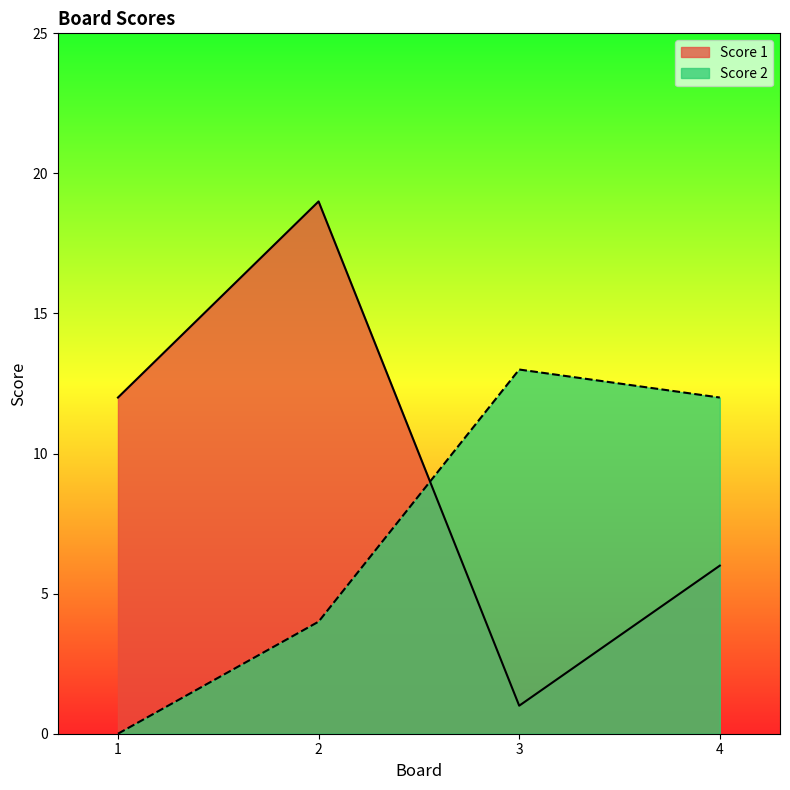

What are all the series names shown in the legend?

Score 1, Score 2